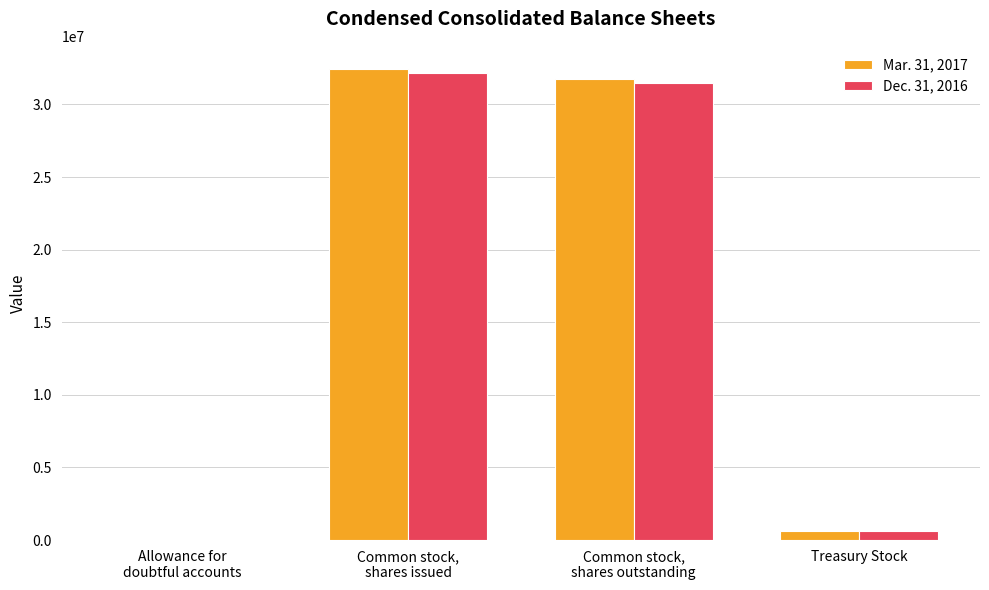

Are the bars horizontal?

No